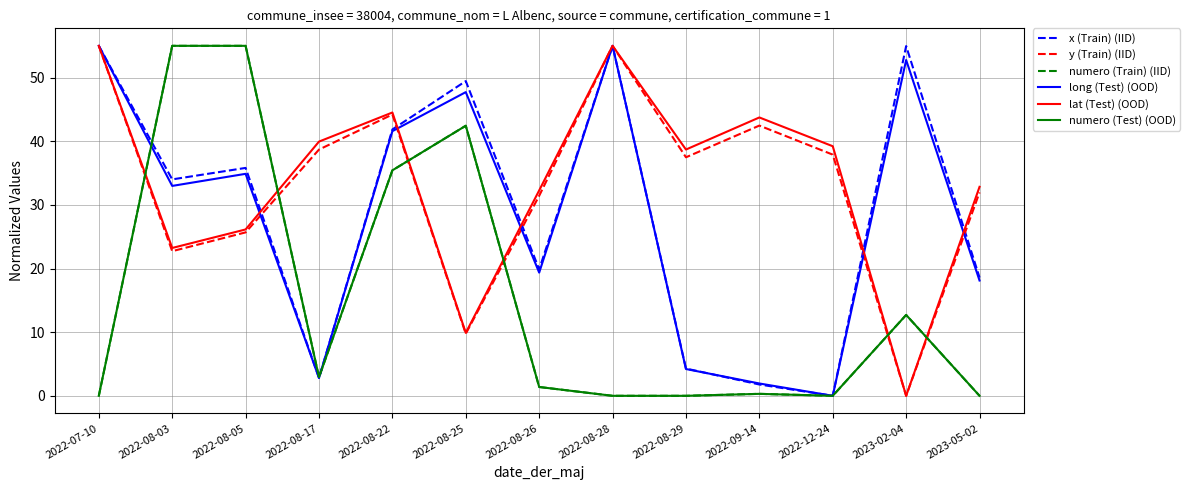

Between 2022-08-03 and 2022-08-28, which series saw the biggest shift?

numero (Train) (IID)